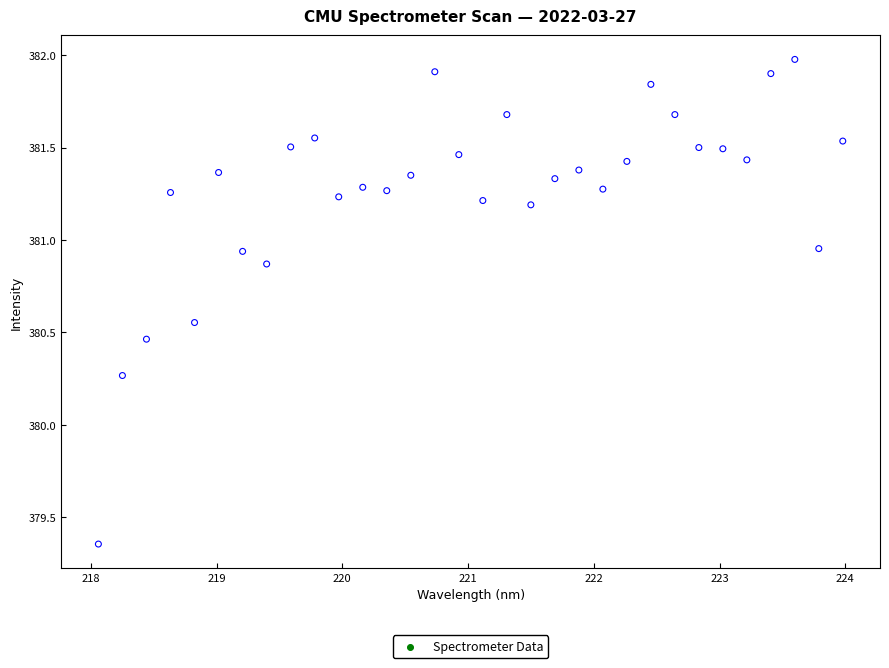

What is the range of X values (max minus min)?

5.9